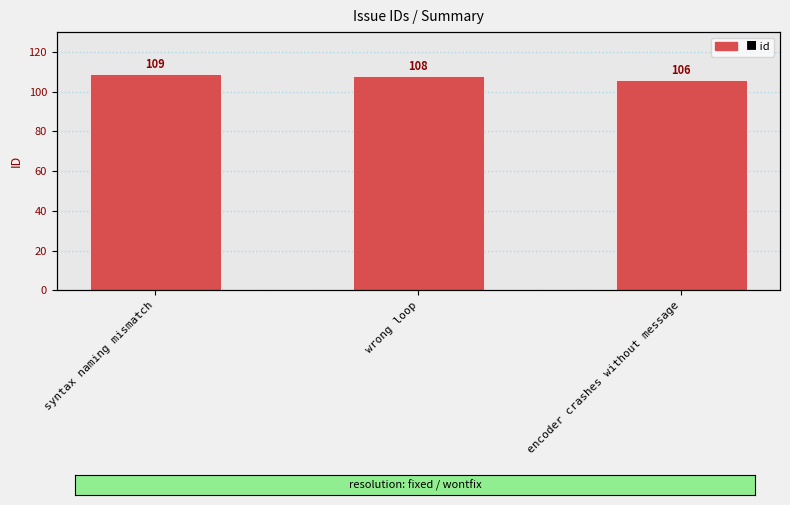

Reading left to right, extract all data points from this chart.

109	108	106